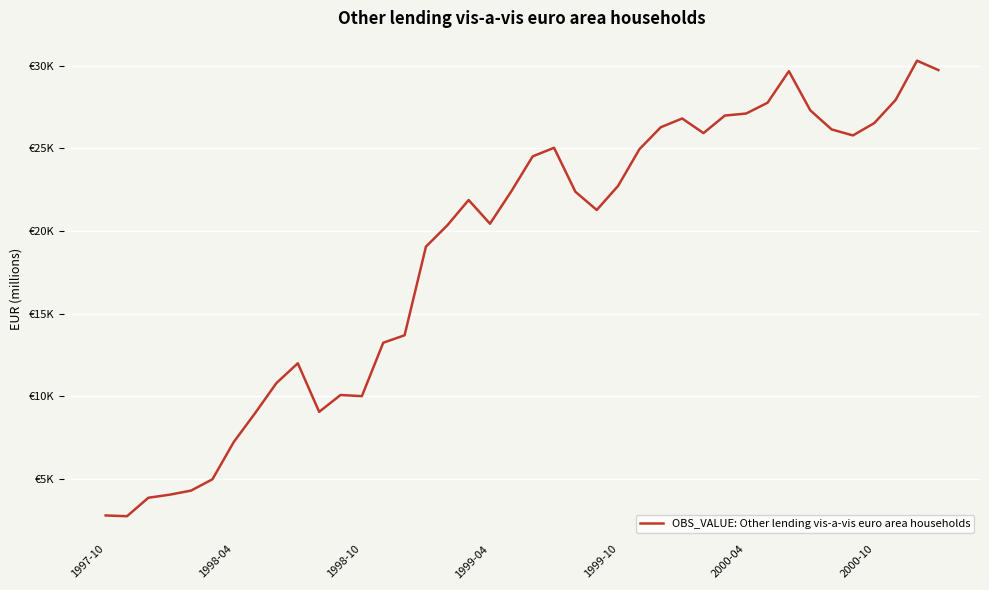

How many points are higher than both their immediate neighbors (excluding endpoints)?

7